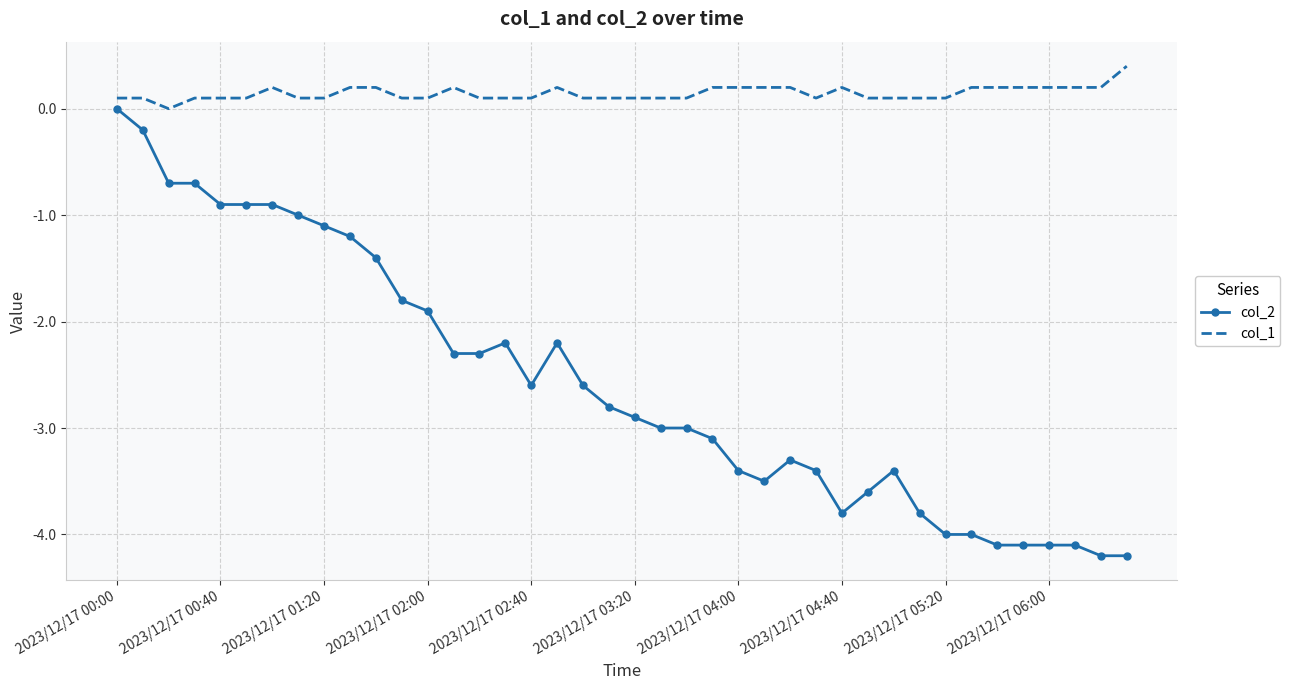

Which series has the largest range (max minus min)?

col_2